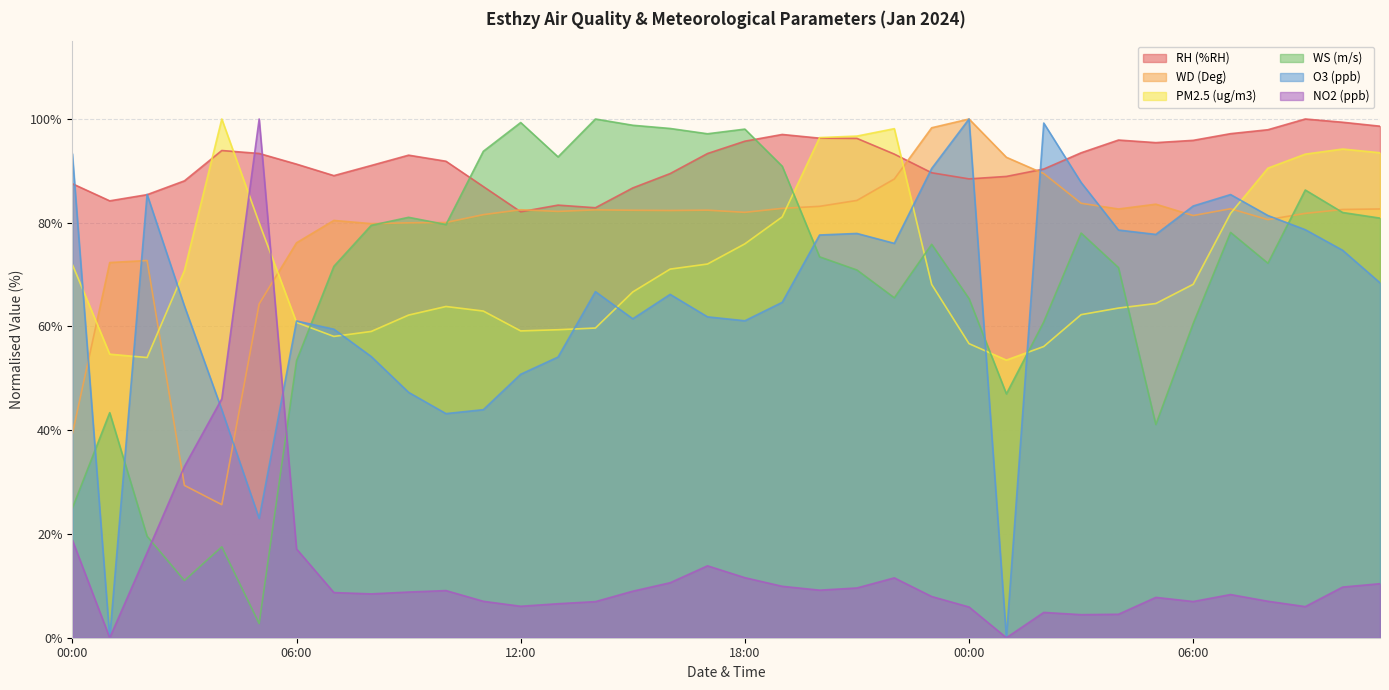

How many lines are shown in the chart?

6